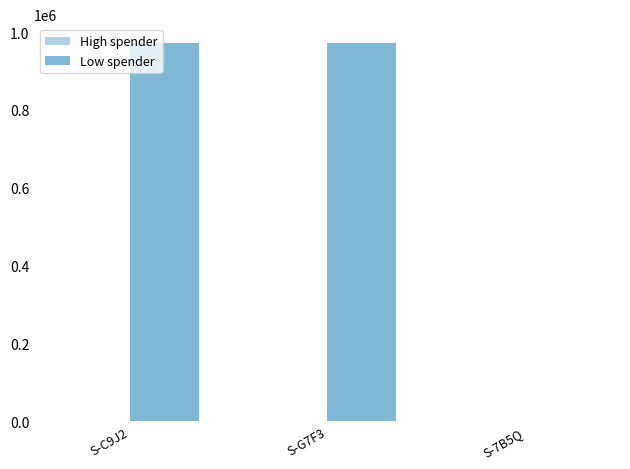

Between S-G7F3 and S-7B5Q, which series saw the biggest shift?

Low spender